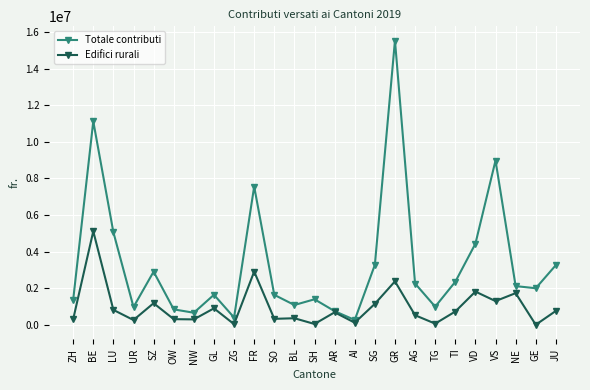

What is the highest value of the Totale contributi series?

15534228